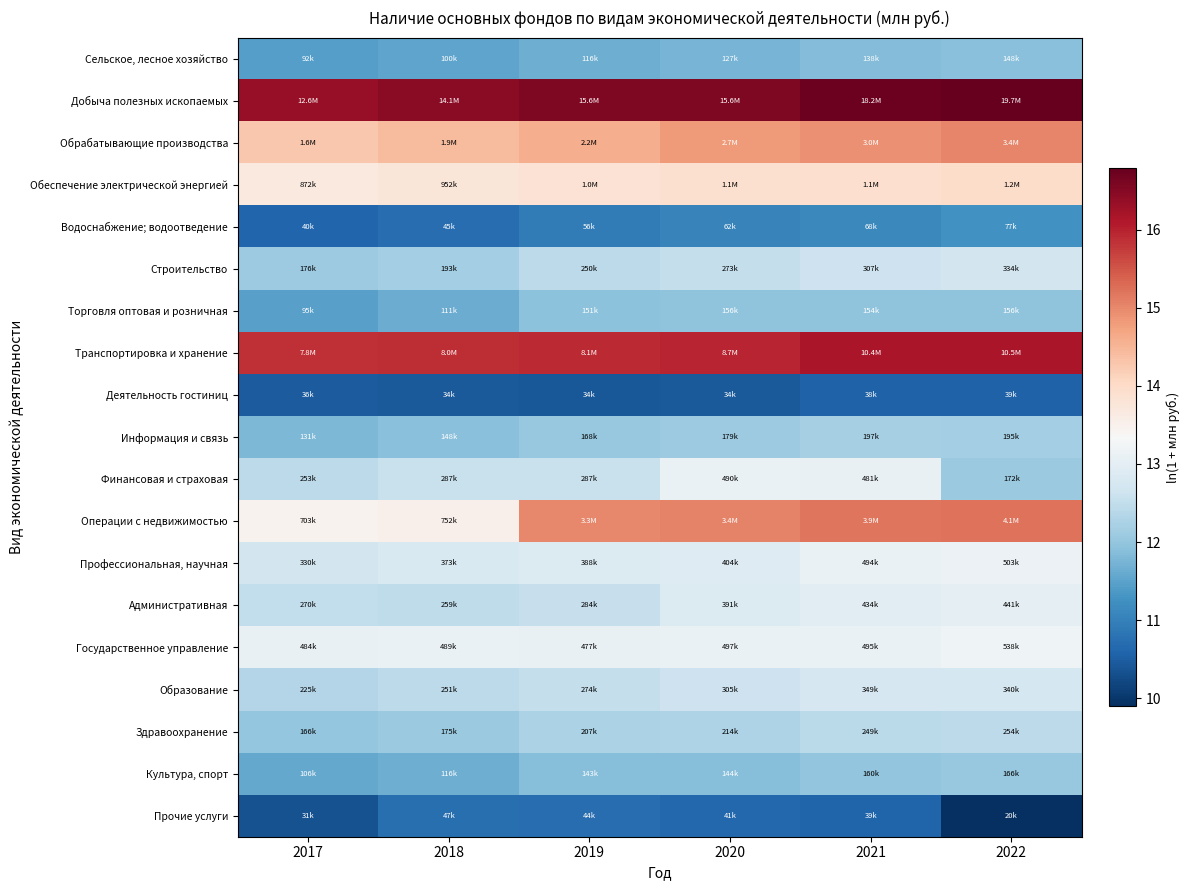

Reading left to right, list all the values displayed in this chart.

Сельское, лесное хозяйство: 2017=11.4	2018=11.5	2019=11.7	2020=11.7	2021=11.8	2022=11.9
Добыча полезных ископаемых: 2017=16.3	2018=16.5	2019=16.6	2020=16.6	2021=16.7	2022=16.8
Обрабатывающие производства: 2017=14.3	2018=14.4	2019=14.6	2020=14.8	2021=14.9	2022=15.0
Обеспечение электрической энергией: 2017=13.7	2018=13.8	2019=13.8	2020=13.9	2021=13.9	2022=14.0
Водоснабжение; водоотведение: 2017=10.6	2018=10.7	2019=10.9	2020=11.0	2021=11.1	2022=11.2
Строительство: 2017=12.1	2018=12.2	2019=12.4	2020=12.5	2021=12.6	2022=12.7
Торговля оптовая и розничная: 2017=11.5	2018=11.6	2019=11.9	2020=12.0	2021=11.9	2022=12.0
Транспортировка и хранение: 2017=15.9	2018=15.9	2019=15.9	2020=16.0	2021=16.2	2022=16.2
Деятельность гостиниц: 2017=10.5	2018=10.4	2019=10.4	2020=10.4	2021=10.5	2022=10.6
Информация и связь: 2017=11.8	2018=11.9	2019=12.0	2020=12.1	2021=12.2	2022=12.2
Финансовая и страховая: 2017=12.4	2018=12.6	2019=12.6	2020=13.1	2021=13.1	2022=12.1
Операции с недвижимостью: 2017=13.5	2018=13.5	2019=15.0	2020=15.0	2021=15.2	2022=15.2
Профессиональная, научная: 2017=12.7	2018=12.8	2019=12.9	2020=12.9	2021=13.1	2022=13.1
Административная: 2017=12.5	2018=12.5	2019=12.6	2020=12.9	2021=13.0	2022=13.0
Государственное управление: 2017=13.1	2018=13.1	2019=13.1	2020=13.1	2021=13.1	2022=13.2
Образование: 2017=12.3	2018=12.4	2019=12.5	2020=12.6	2021=12.8	2022=12.7
Здравоохранение: 2017=12.0	2018=12.1	2019=12.2	2020=12.3	2021=12.4	2022=12.4
Культура, спорт: 2017=11.6	2018=11.7	2019=11.9	2020=11.9	2021=12.0	2022=12.0
Прочие услуги: 2017=10.3	2018=10.7	2019=10.7	2020=10.6	2021=10.6	2022=9.9